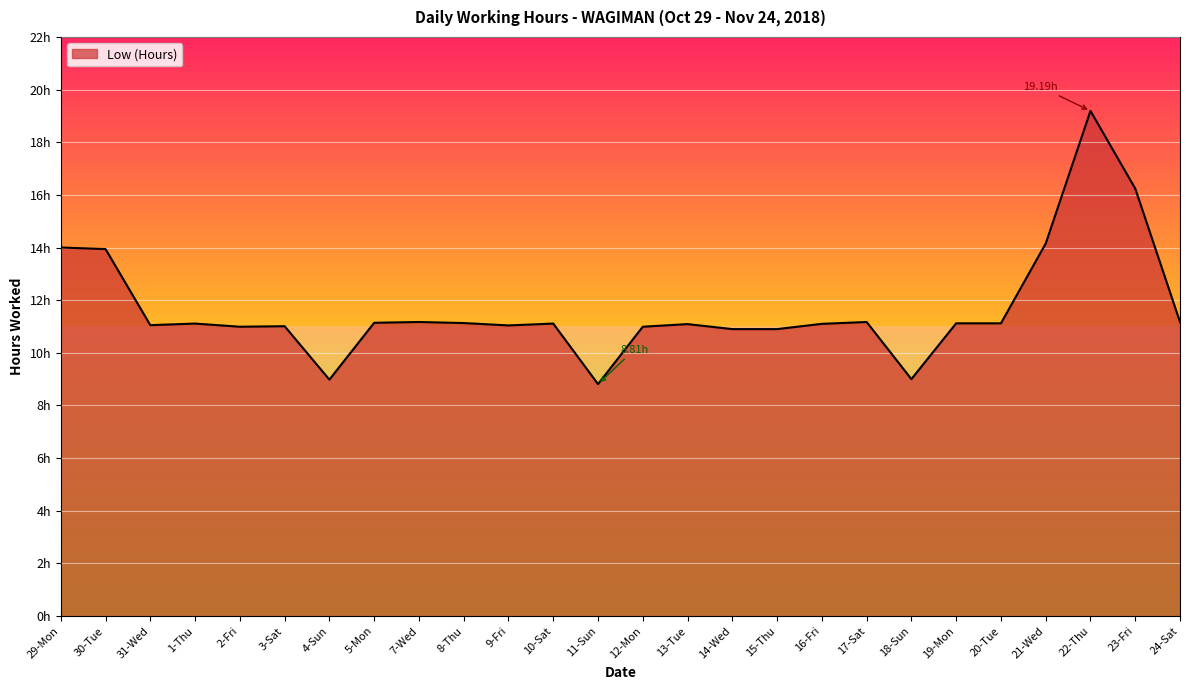

Reading left to right, extract all data points from this chart.

14.0	13.9	11.1	11.1	11.0	11.0	9.0	11.1	11.2	11.1	11.0	11.1	8.8	11.0	11.1	10.9	10.9	11.1	11.2	9.0	11.1	11.1	14.2	19.2	16.2	11.2